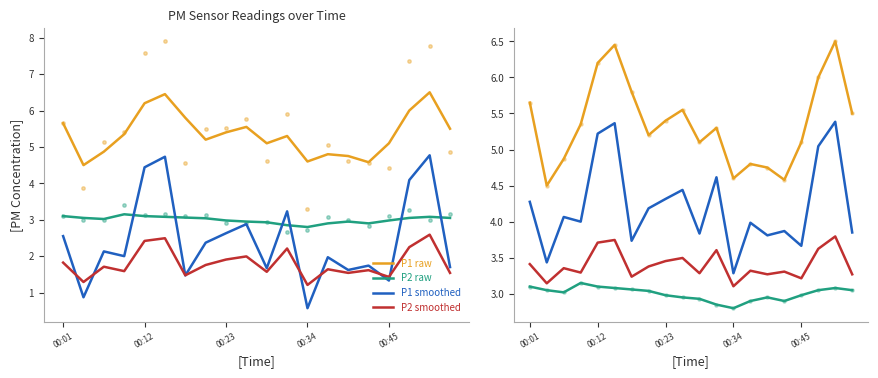

At which category is the sum across all series the highest?

18